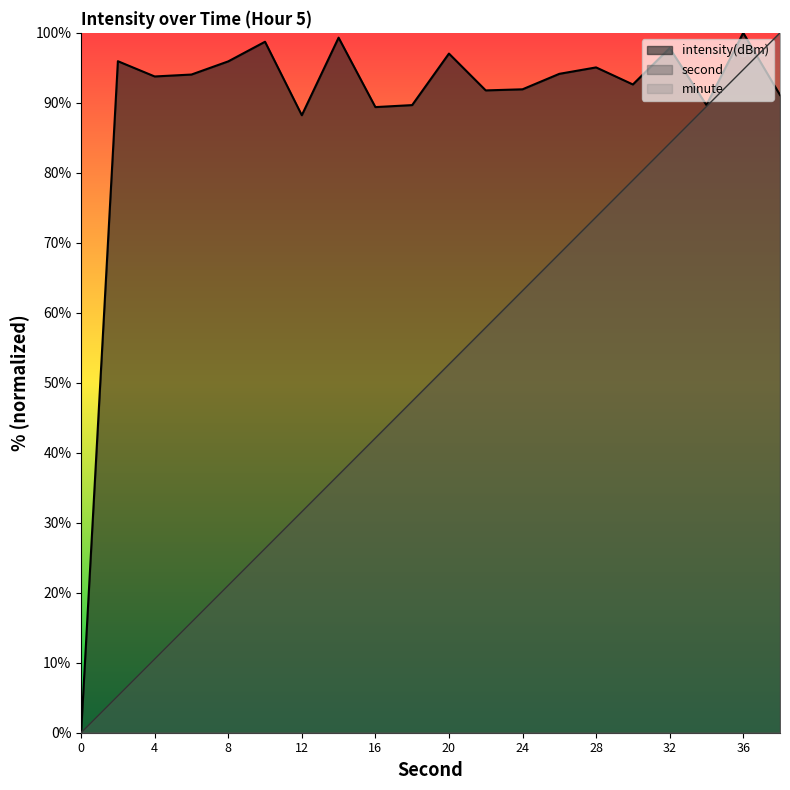

What value does the second series have at 8?

21.1